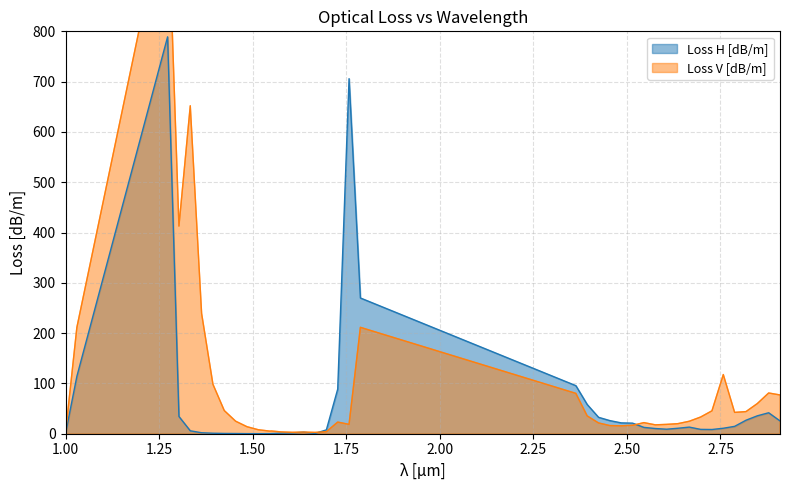

What is the total value across all series at 2.45454545454545?

42.3